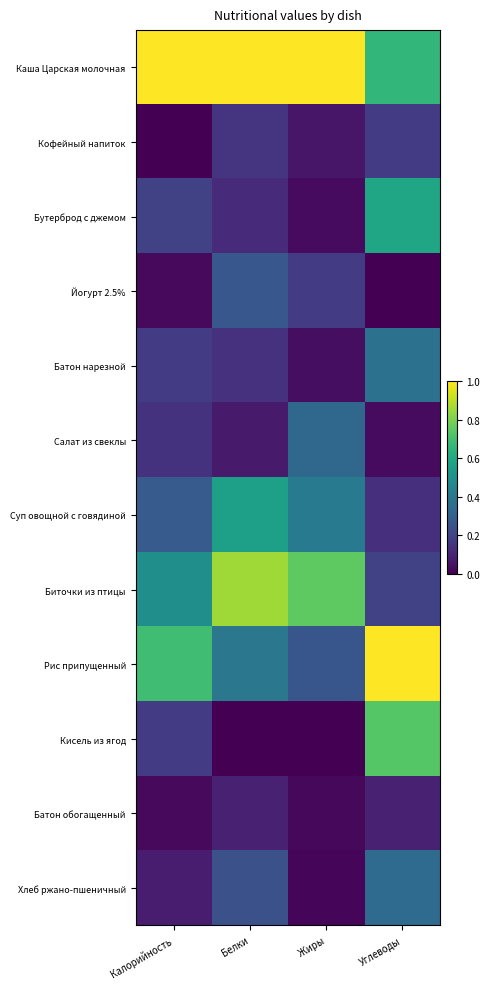

Count the number of categories in the chart.

4